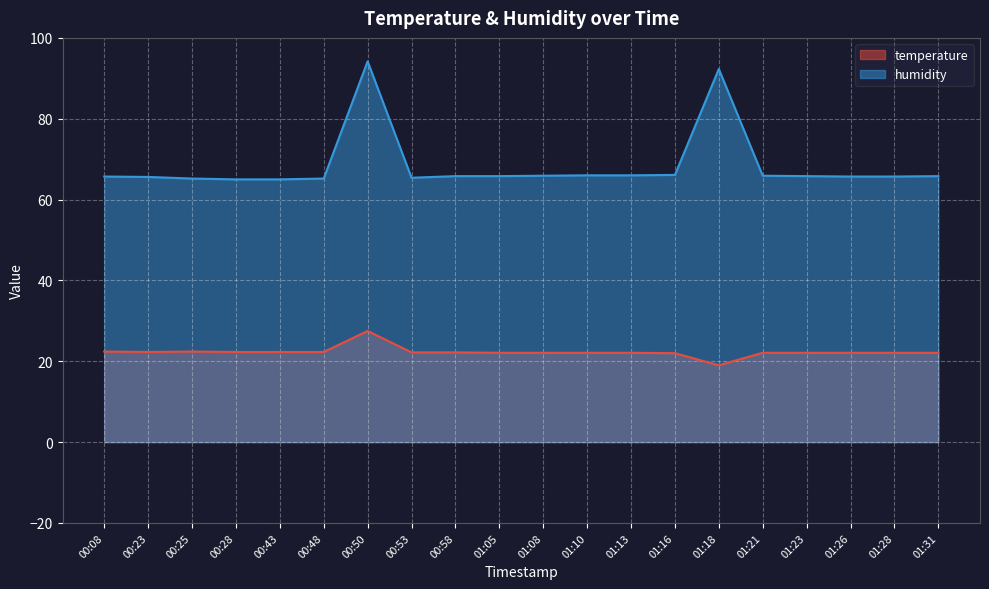

At how many categories does at least one series exceed 20?

20